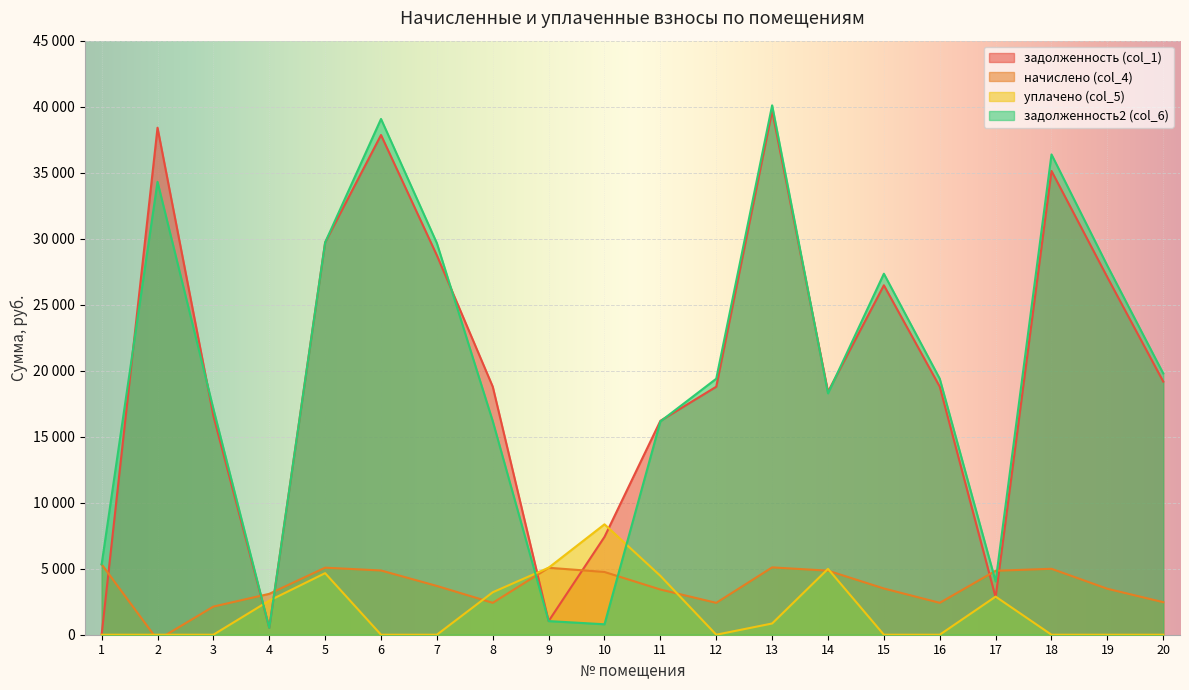

Reading left to right, transcribe all the data shown in this chart.

задолженность (col_1): 1=0.0	2=38405.8	3=16578.0	4=516.2	5=29716.0	6=37853.2	7=28735.2	8=18788.4	9=1033.7	10=7413.2	11=16202.4	12=18788.4	13=39676.6	14=18401.3	15=26471.2	16=18788.4	17=2826.2	18=35132.8	19=27077.4	20=19175.3
начислено (col_4): 1=5332.0	2=-394.8	3=2131.2	4=3097.3	5=5079.4	6=4866.2	7=3694.1	8=2415.4	9=5072.3	10=4752.6	11=3424.1	12=2415.4	13=5100.7	14=4852.1	15=3502.3	16=2415.4	17=4844.9	18=4994.2	19=3481.0	20=2465.0
уплачено (col_5): 1=0.0	2=0.0	3=0.0	4=2581.1	5=4664.0	6=0.0	7=0.0	8=3217.0	9=5076.0	10=8364.0	11=4460.0	12=0.0	13=850.0	14=4990.0	15=0.0	16=0.0	17=2886.7	18=0.0	19=0.0	20=0.0
задолженность2 (col_6): 1=5332.0	2=34308.0	3=17110.8	4=516.2	5=29713.8	6=39069.7	7=29658.7	8=16175.2	9=1032.8	10=791.4	11=16158.4	12=19392.2	13=40101.8	14=18284.3	15=27346.8	16=19392.2	17=4037.4	18=36381.3	19=27947.6	20=19791.6